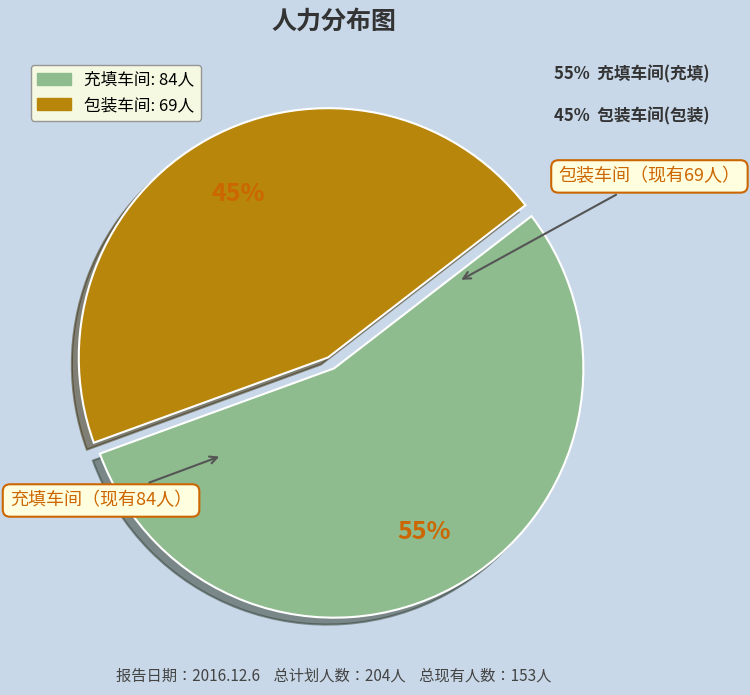

How many segments does this pie chart have?

2